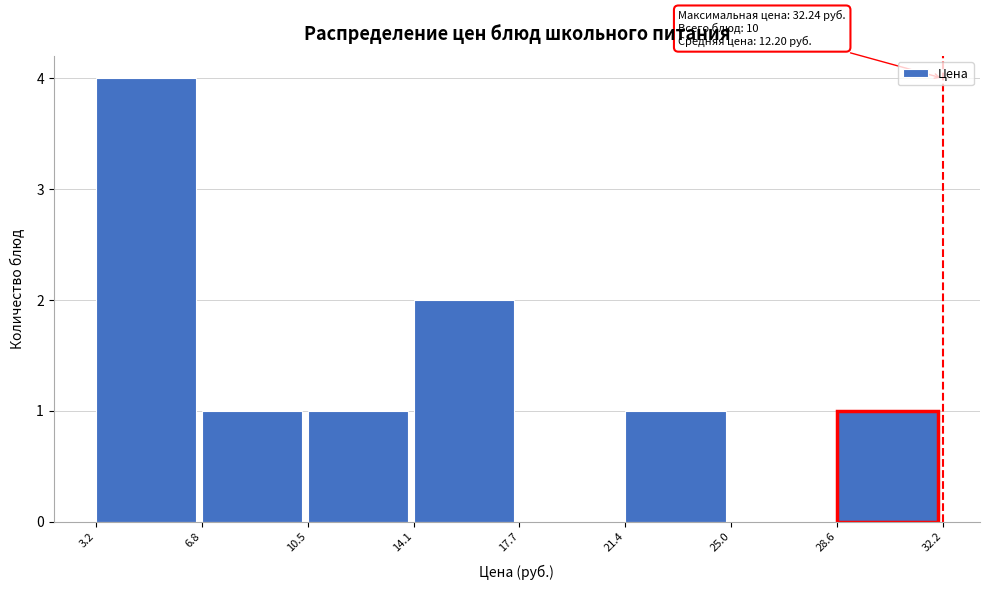

Over which range of the x-axis is the bar tallest?

3.2 to 6.8